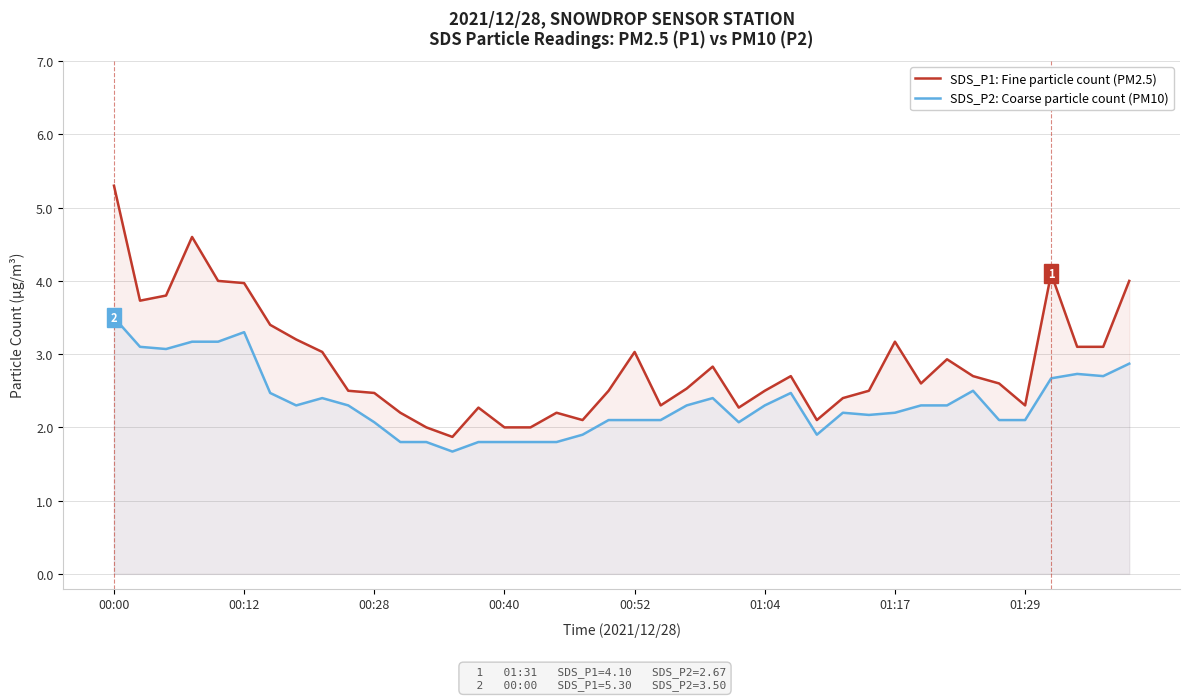

Which has a higher value, 00:00 or 18?

00:00